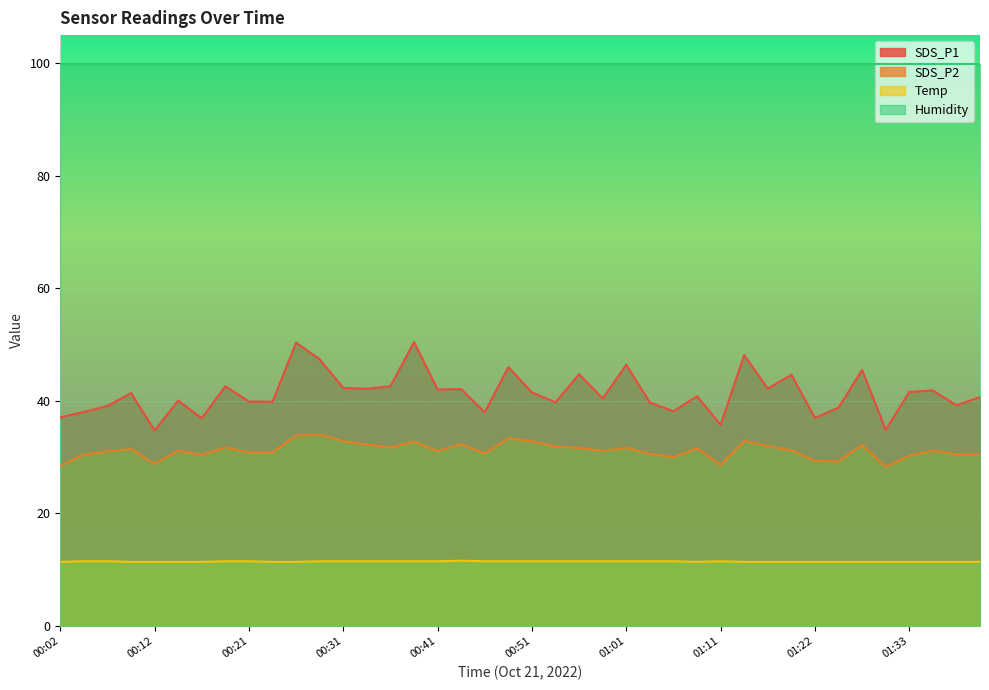

What is the difference between the maximum and minimum values in the Temp series?

0.2